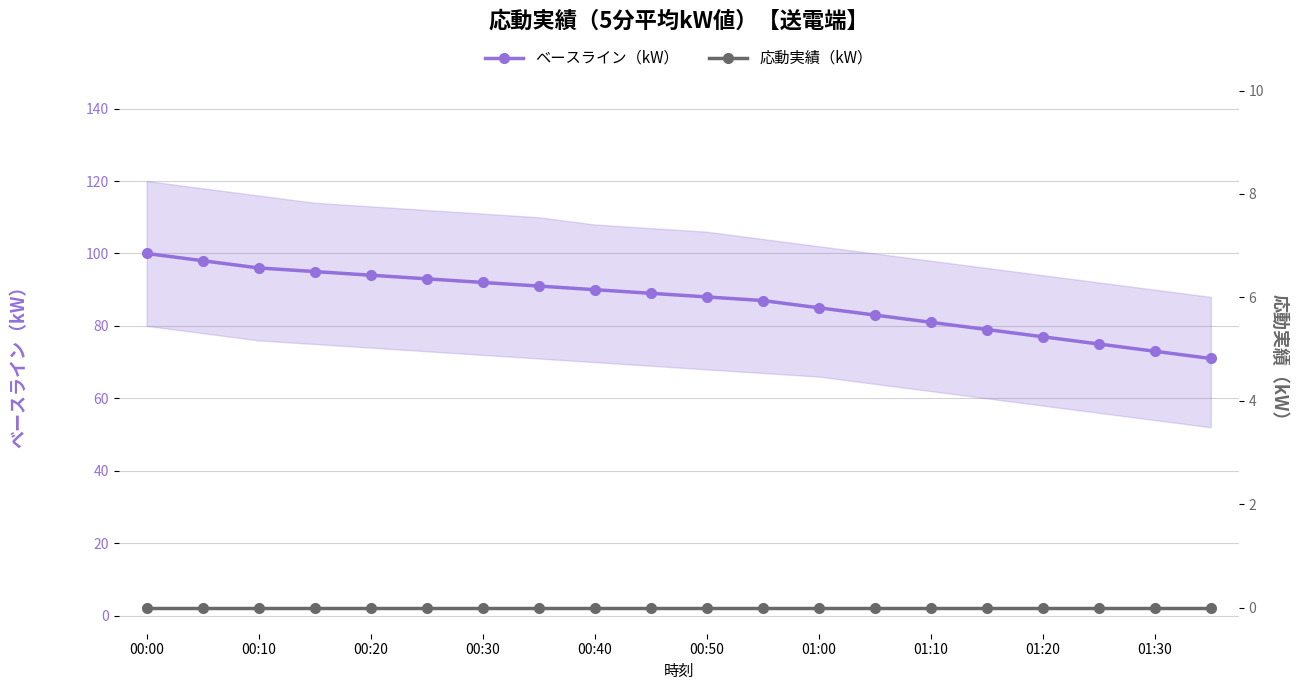

List the series in order of their peak value, highest first.

ベースライン（kW）, 応動実績（kW）